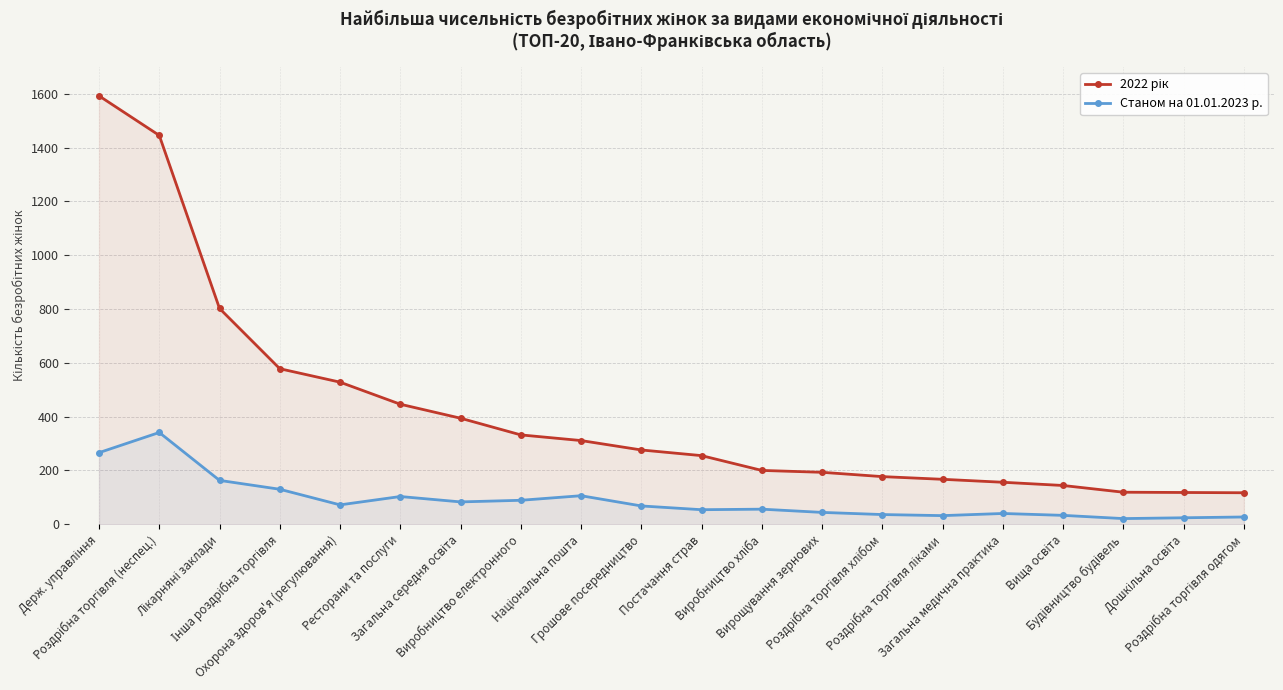

What are all the series names shown in the legend?

2022 рік, Станом на 01.01.2023 р.